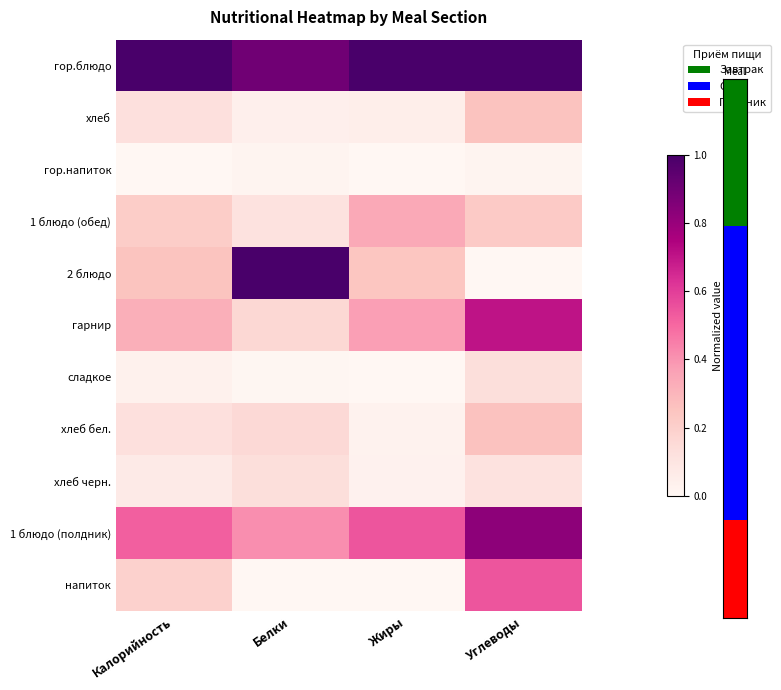

Which series has the widest spread of values?

2 блюдо